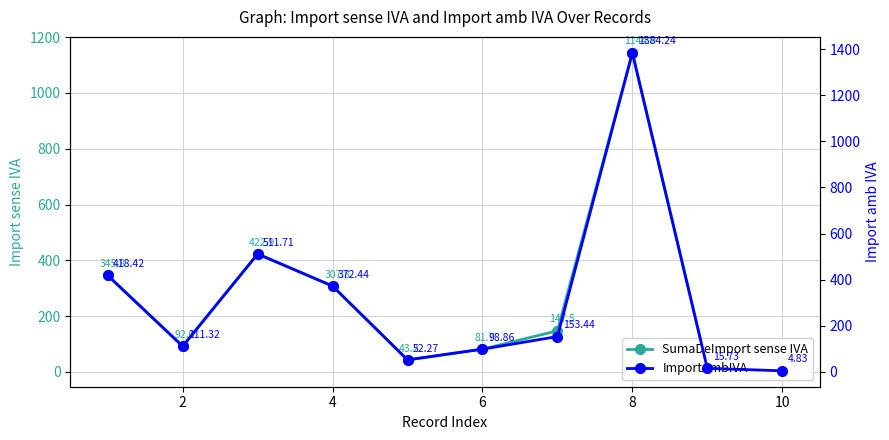

At how many categories does at least one series exceed 876?

1